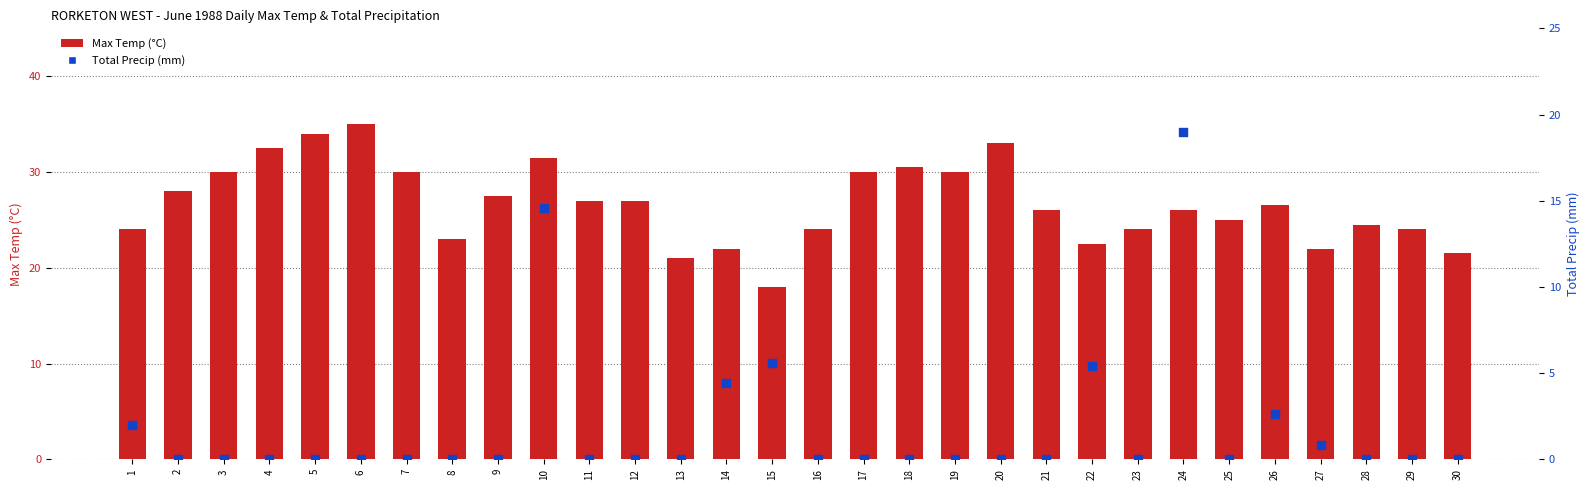

What is the total value across all series at 25?

25.0